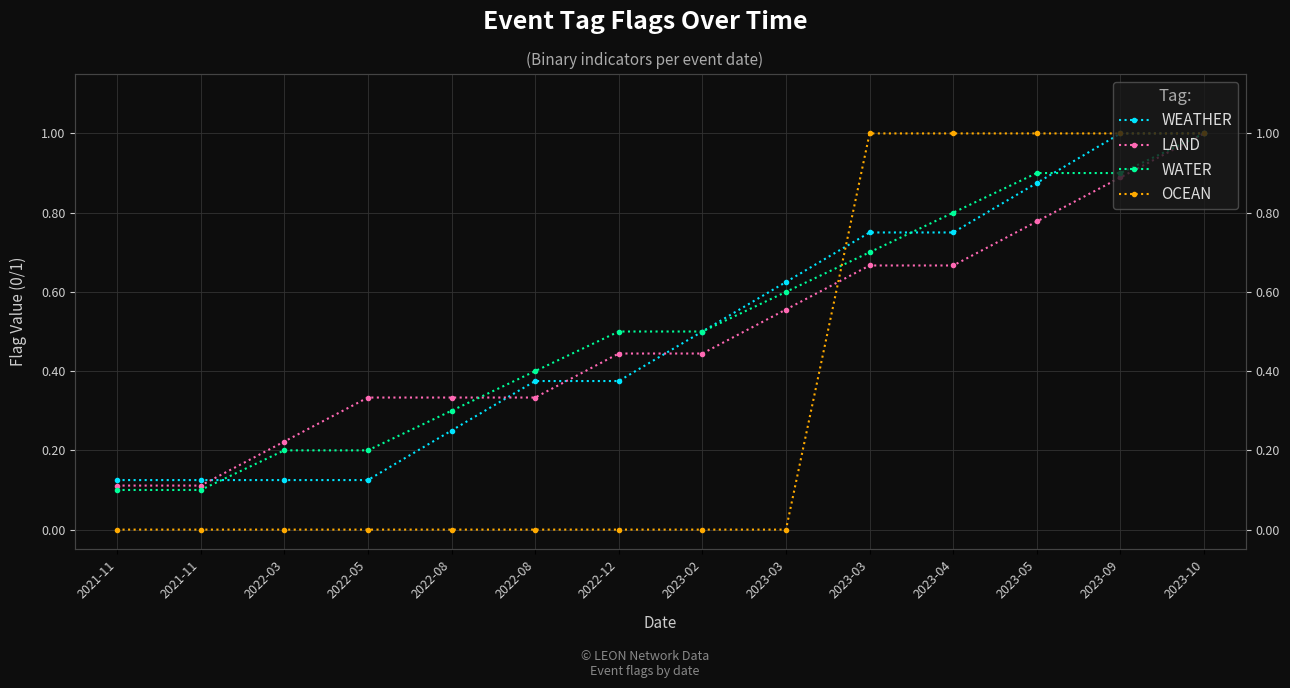

Count the number of categories in the chart.

14